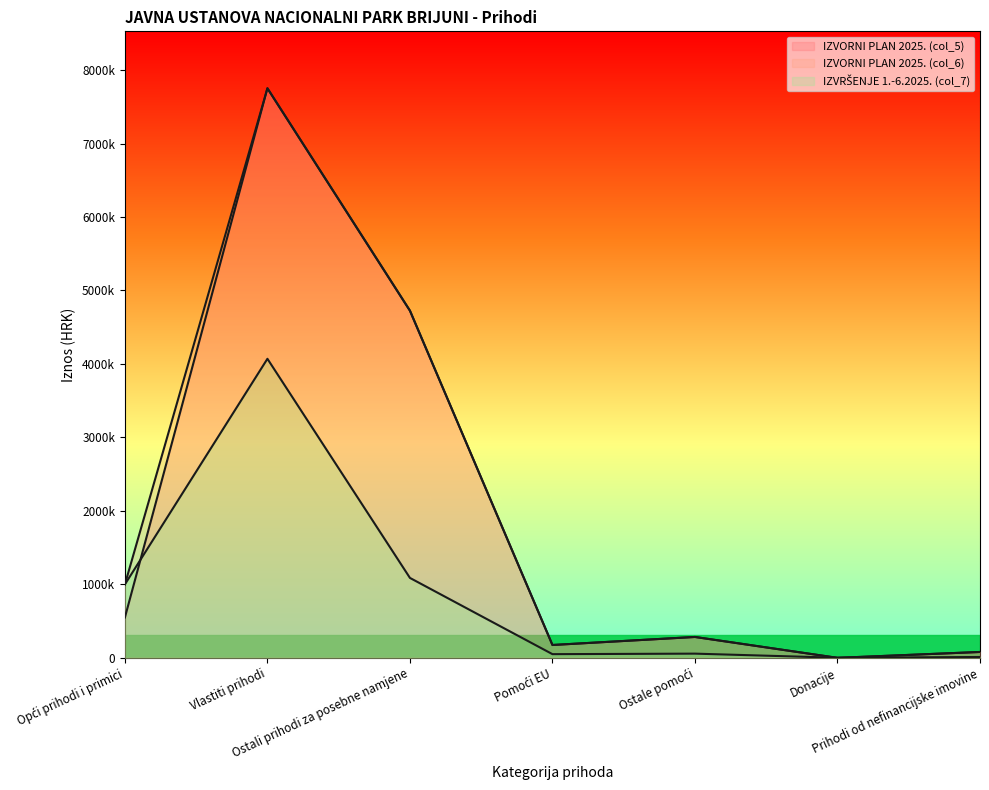

What is the approximate value of IZVORNI PLAN 2025. (col_5) at Ostali prihodi za posebne namjene?

4725000.0